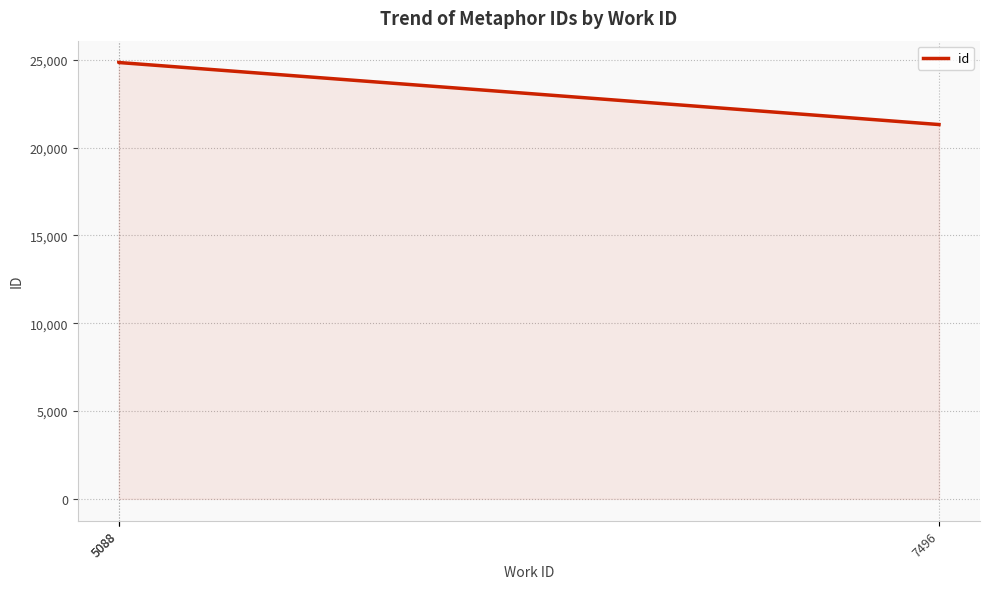

At which label does the data first exceed 24847?

5088